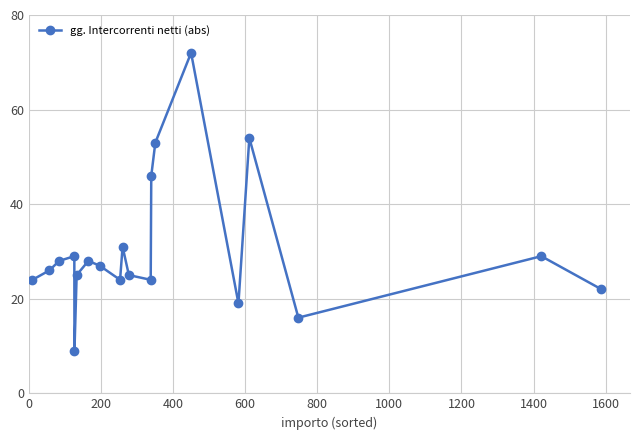

How many distinct data groups are displayed?

1